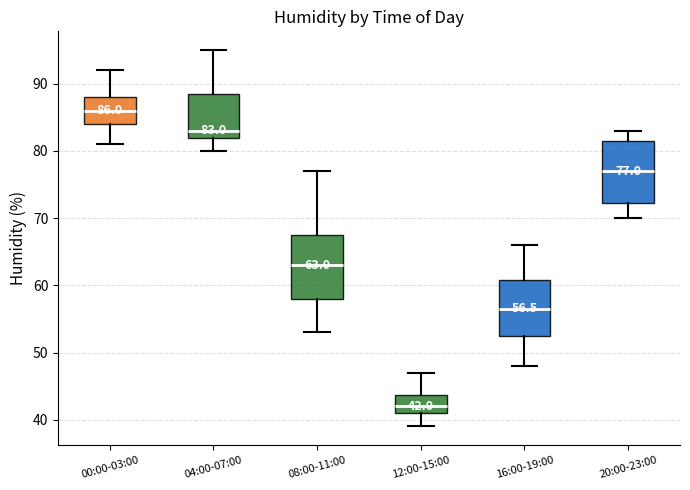

Which box's median line is the lowest?

12:00-15:00